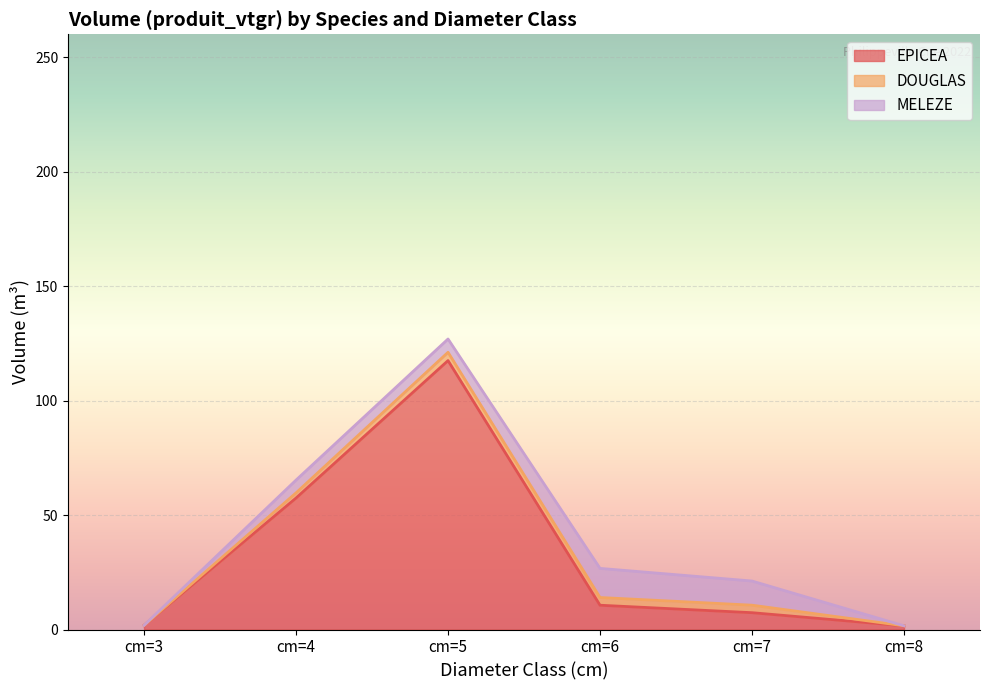

What is the difference between the second highest and second lowest values in the EPICEA series?

55.6